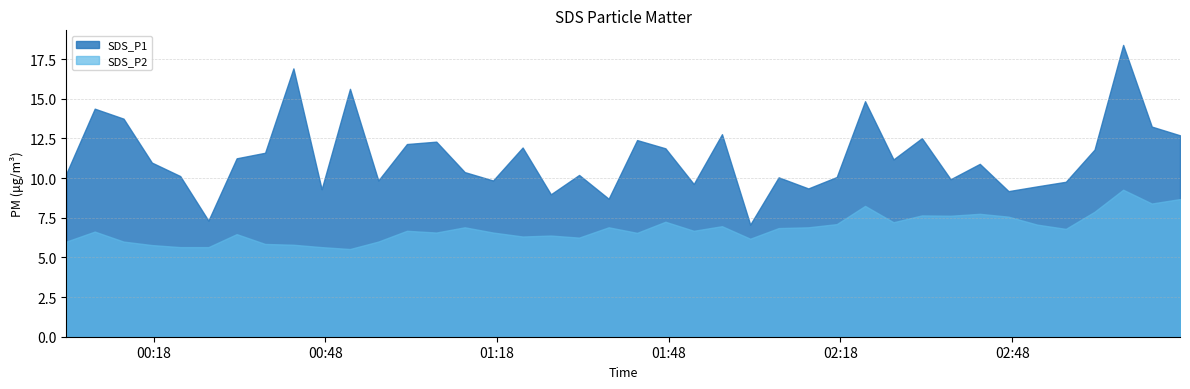

What is the difference between the second highest and second lowest values in the SDS_P1 series?

9.6